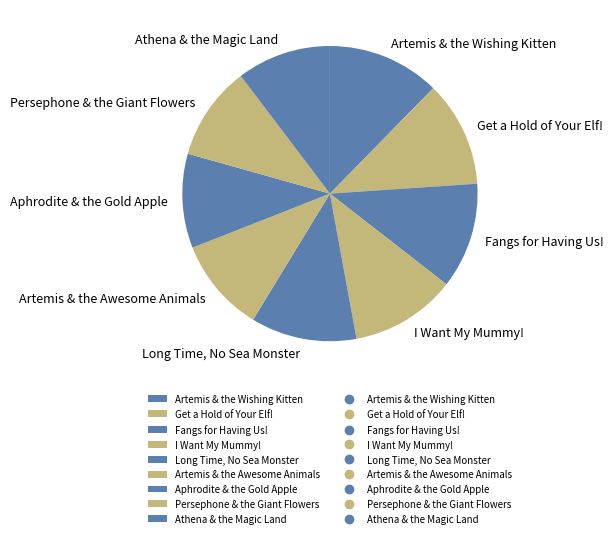

Is the sum of Artemis & the Awesome Animals and Get a Hold of Your Elf! greater than half?

No